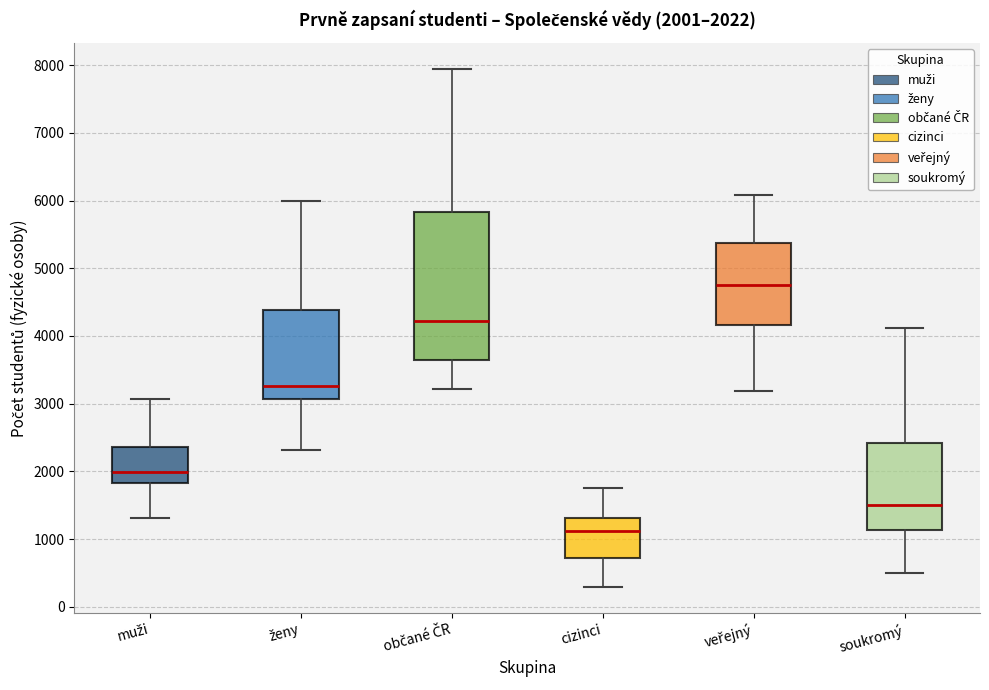

Which box is the tallest, from its lower edge to its upper edge?

občané ČR